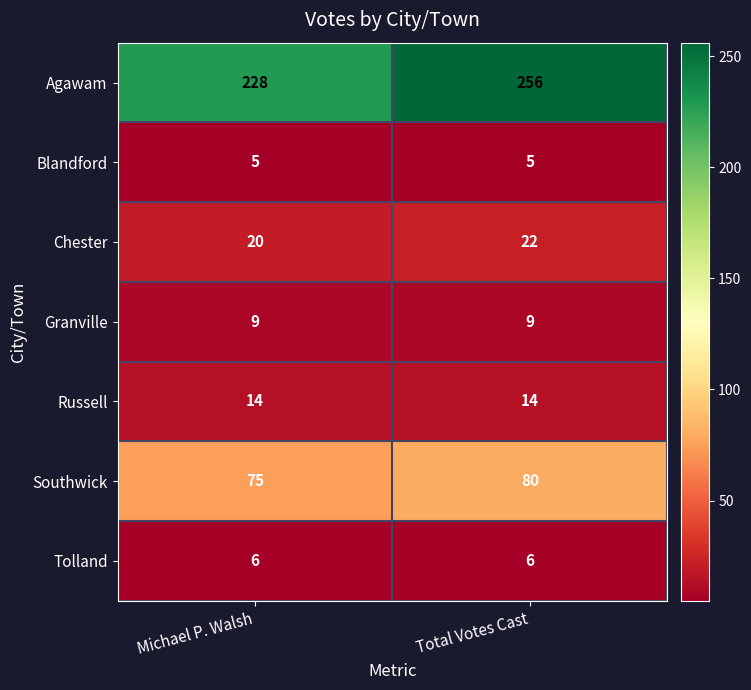

What is the sum of all Agawam values?

484